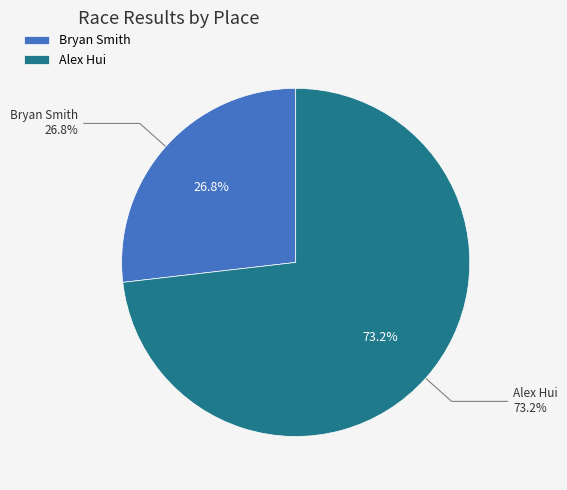

Rank the categories by value from lowest to highest.

Bryan Smith, Alex Hui